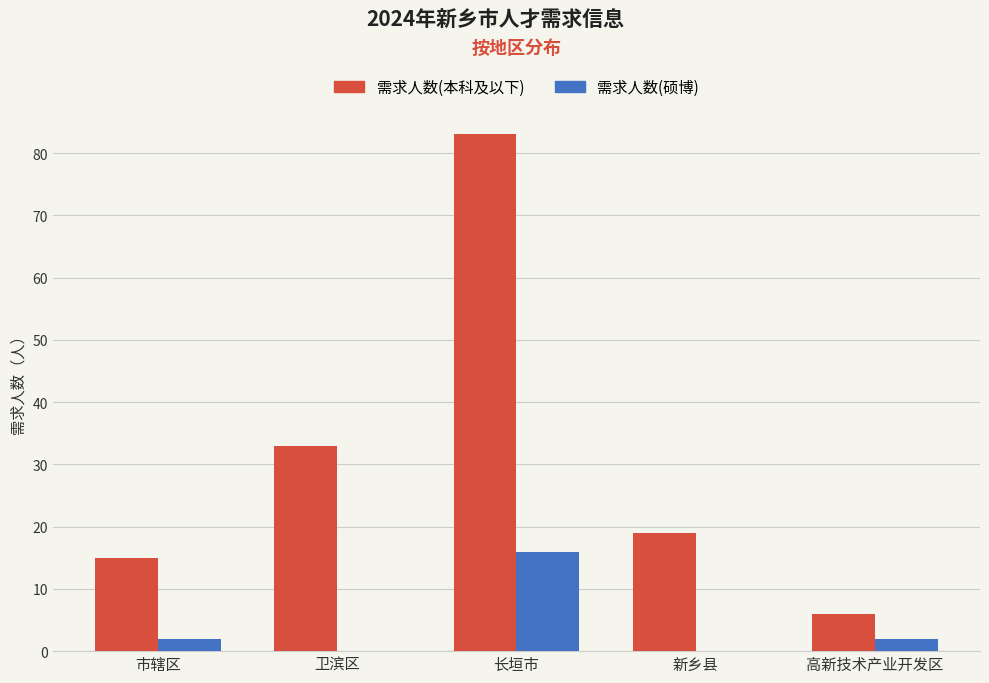

Which series changed the most between 市辖区 and 卫滨区?

需求人数(本科及以下)